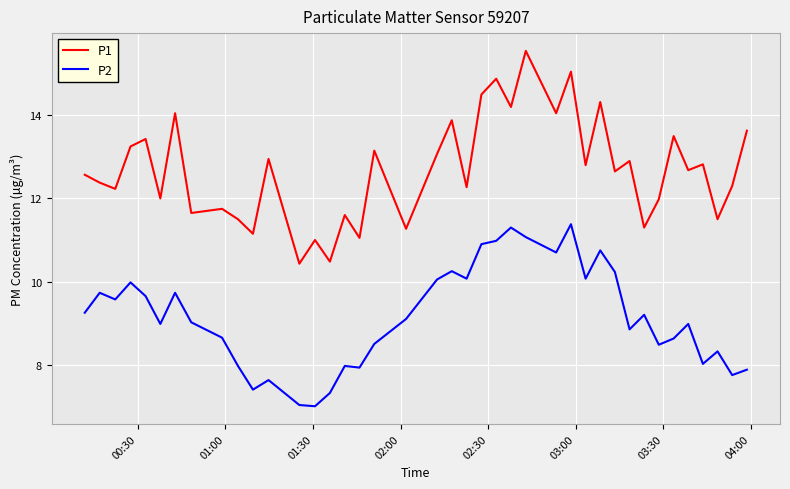

Which series has the largest total across all categories?

P1